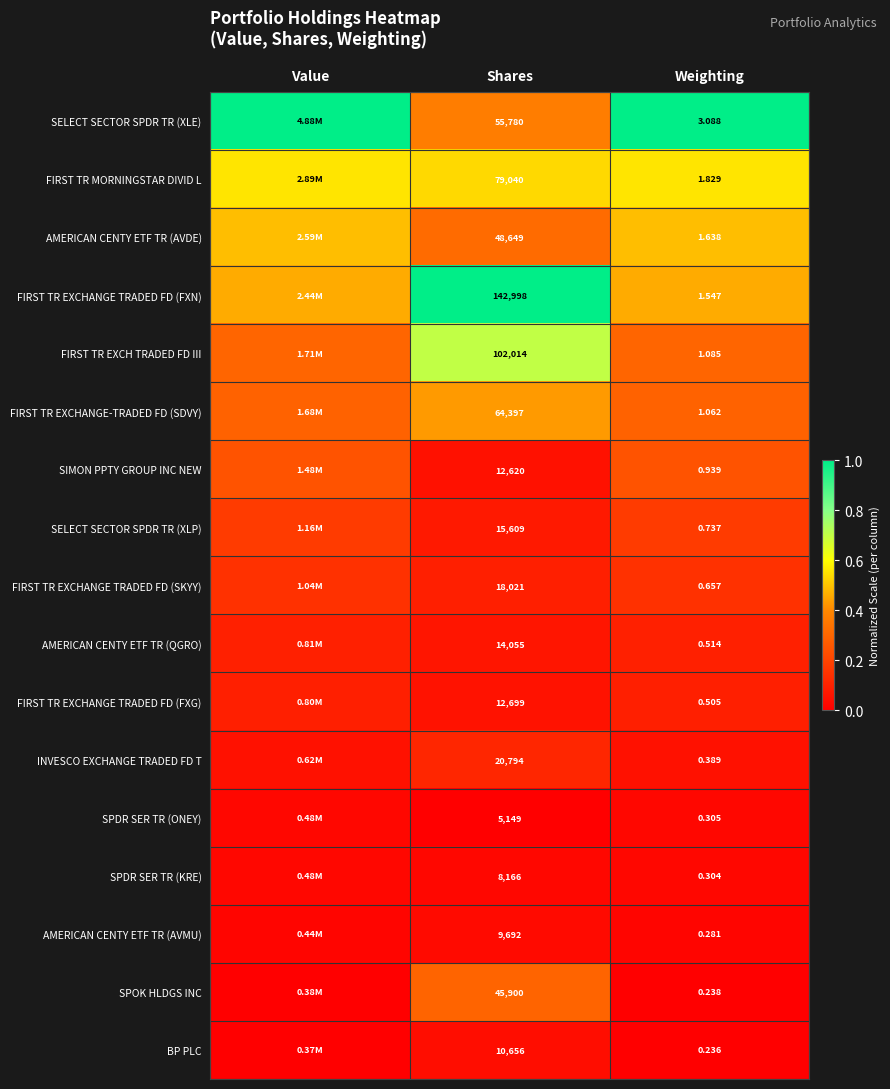

Is the value of SPOK HLDGS INC at Weighting greater than the value of BP PLC at Shares?

No